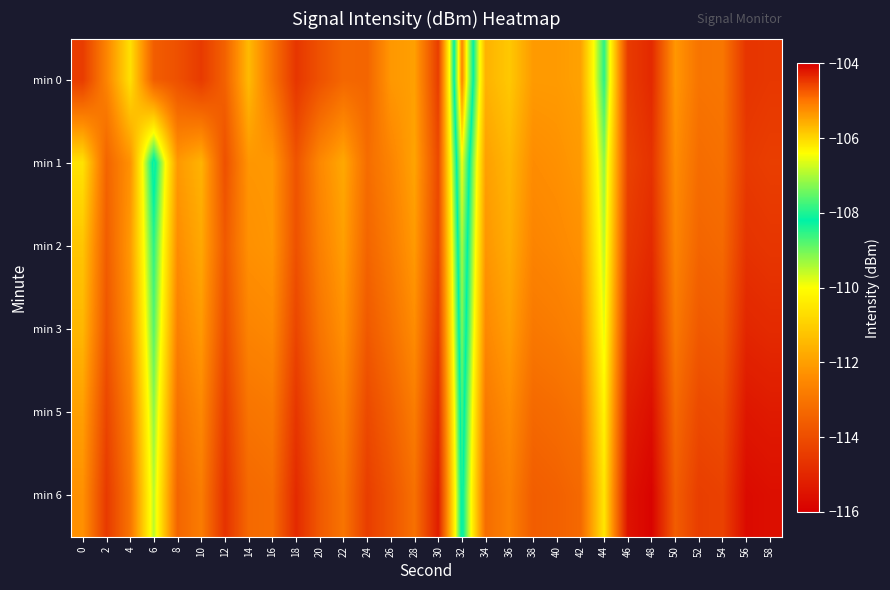

At which category is the sum across all series the highest?

32